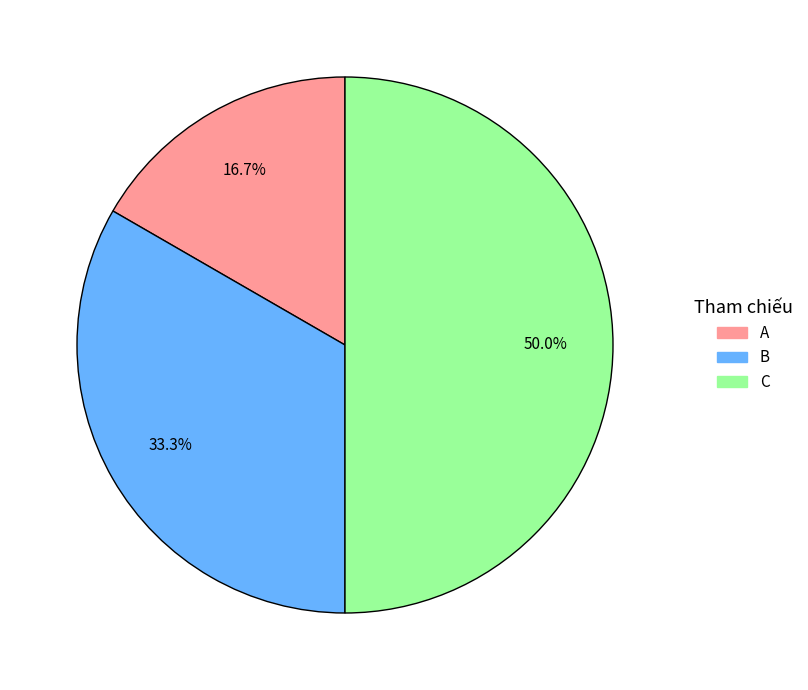

Is the sum of C and A greater than half?

Yes